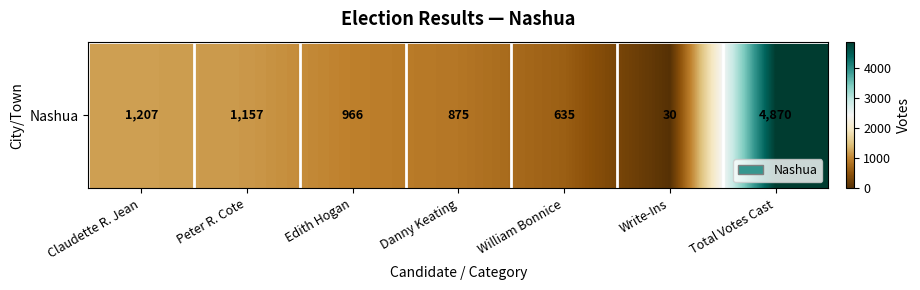

Reading left to right, what are all the values shown in this chart?

Claudette R. Jean=1207	Peter R. Cote=1157	Edith Hogan=966	Danny Keating=875	William Bonnice=635	Write-Ins=30	Total Votes Cast=4870